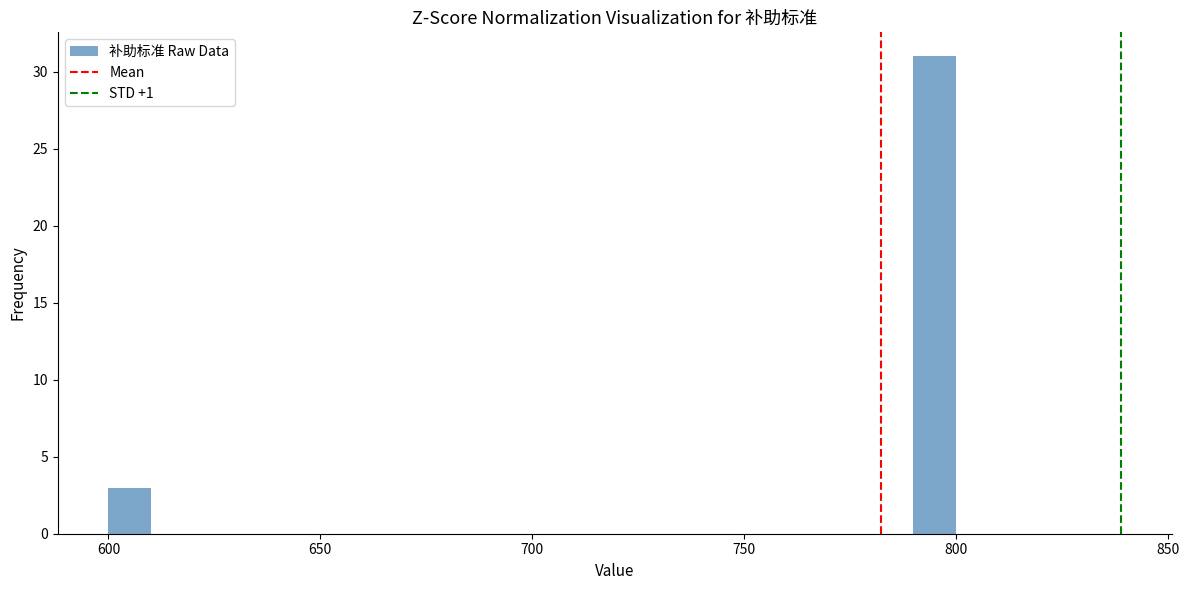

Around what value on the x-axis is the tallest bar? Give the approximate position of its centre, as read against the axis.

795